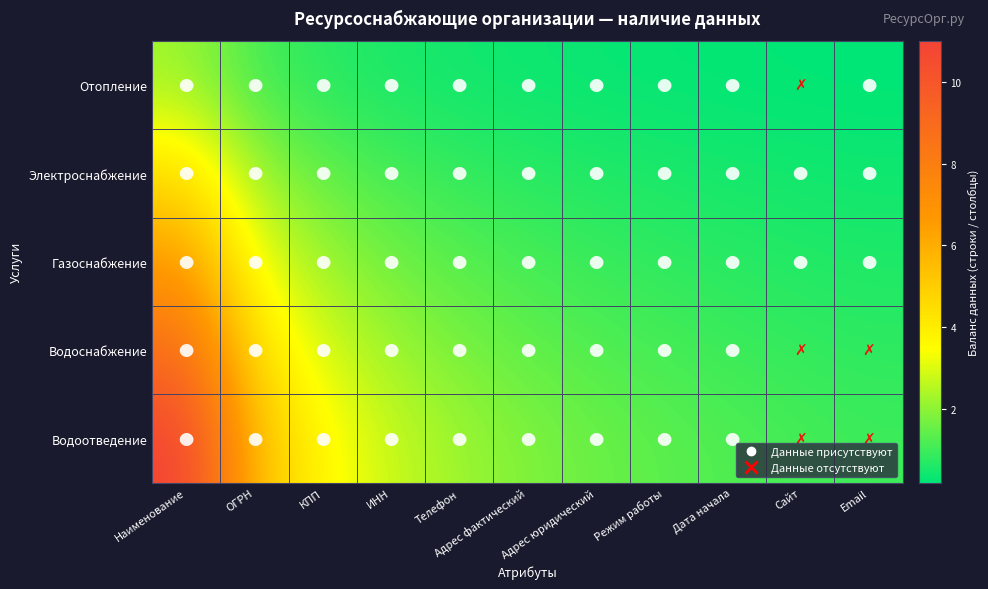

Reading left to right, transcribe all the data shown in this chart.

Отопление: Наименование=2.2	ОГРН=1.1	КПП=0.7	ИНН=0.6	Телефон=0.4	Адрес фактический=0.4	Адрес юридический=0.3	Режим работы=0.3	Дата начала=0.2	Сайт=0.2	Email=0.2
Электроснабжение: Наименование=4.4	ОГРН=2.2	КПП=1.5	ИНН=1.1	Телефон=0.9	Адрес фактический=0.7	Адрес юридический=0.6	Режим работы=0.6	Дата начала=0.5	Сайт=0.4	Email=0.4
Газоснабжение: Наименование=6.6	ОГРН=3.3	КПП=2.2	ИНН=1.6	Телефон=1.3	Адрес фактический=1.1	Адрес юридический=0.9	Режим работы=0.8	Дата начала=0.7	Сайт=0.7	Email=0.6
Водоснабжение: Наименование=8.8	ОГРН=4.4	КПП=2.9	ИНН=2.2	Телефон=1.8	Адрес фактический=1.5	Адрес юридический=1.3	Режим работы=1.1	Дата начала=1.0	Сайт=0.9	Email=0.8
Водоотведение: Наименование=11.0	ОГРН=5.5	КПП=3.7	ИНН=2.8	Телефон=2.2	Адрес фактический=1.8	Адрес юридический=1.6	Режим работы=1.4	Дата начала=1.2	Сайт=1.1	Email=1.0